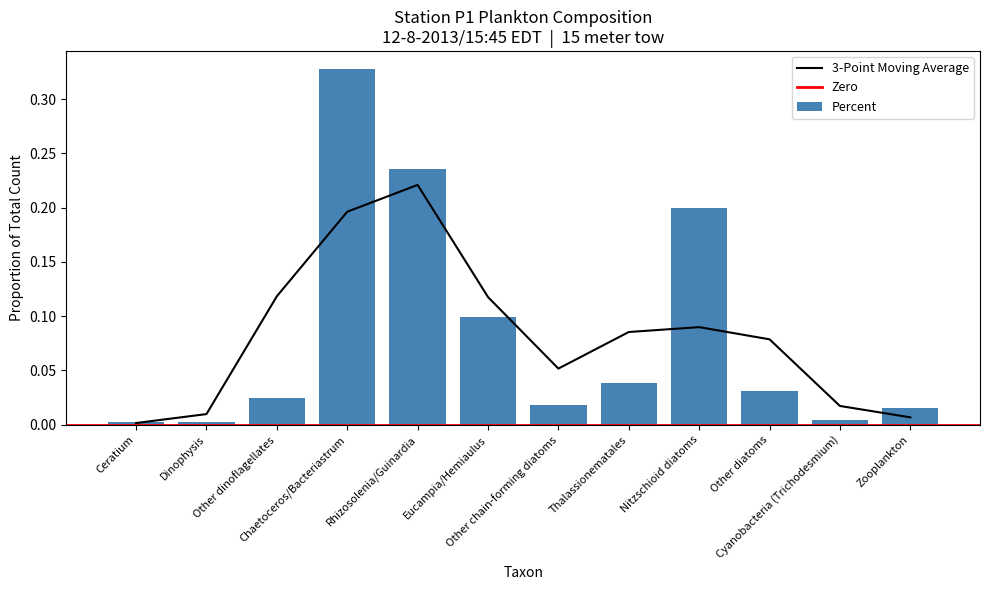

What is the greatest value displayed?

0.3